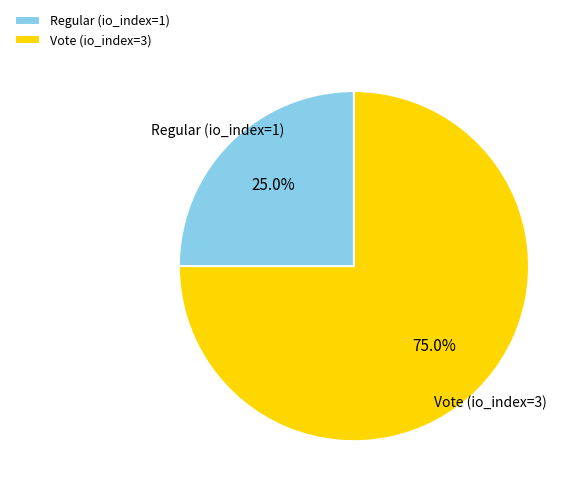

To the nearest percent, what percentage of the pie is Vote (io_index=3)?

75%